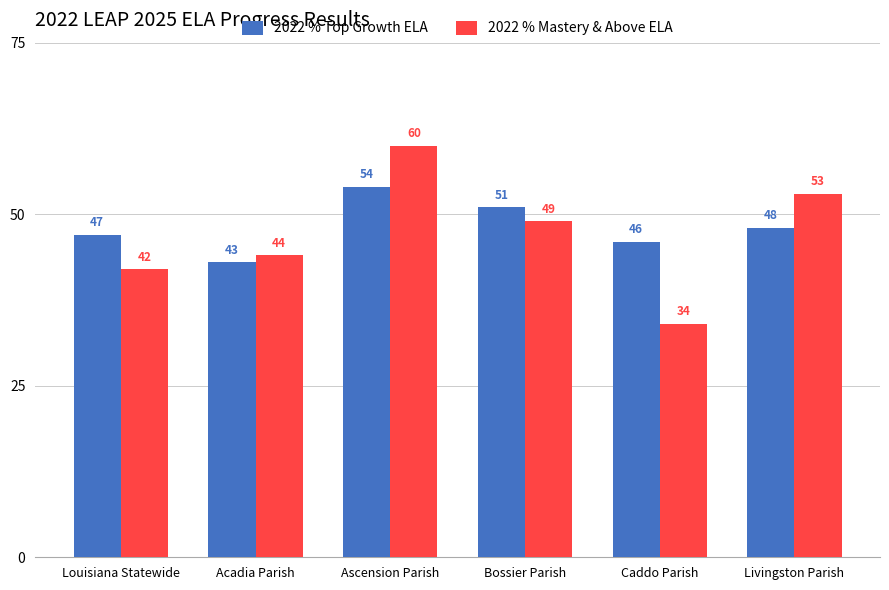

What is the value of the 2022 % Top Growth ELA bar at the 5th from the left?

46